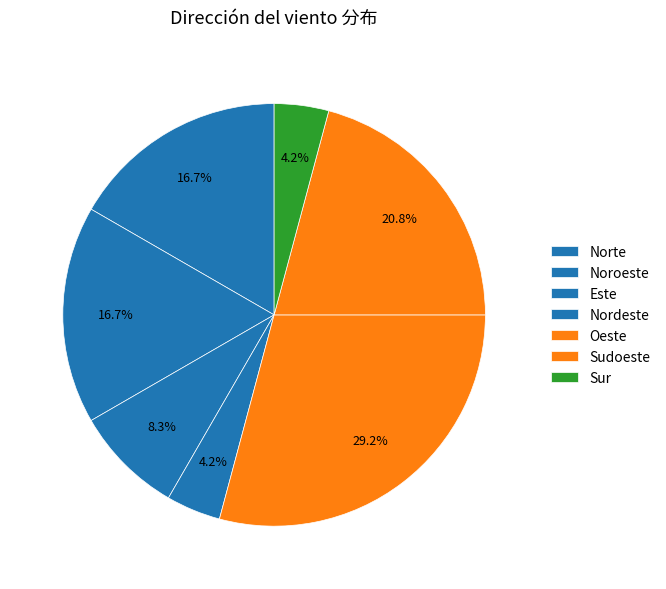

What is the smallest slice in the pie chart?

Sur